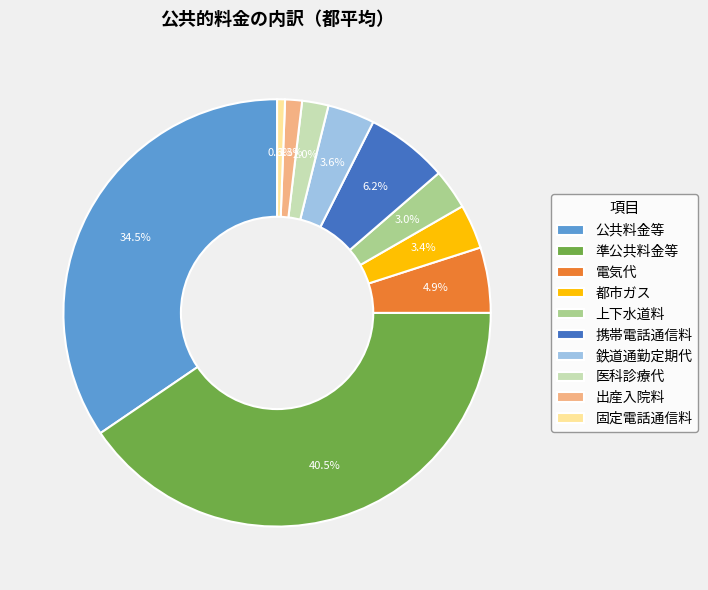

What is the smallest slice in the pie chart?

固定電話通信料